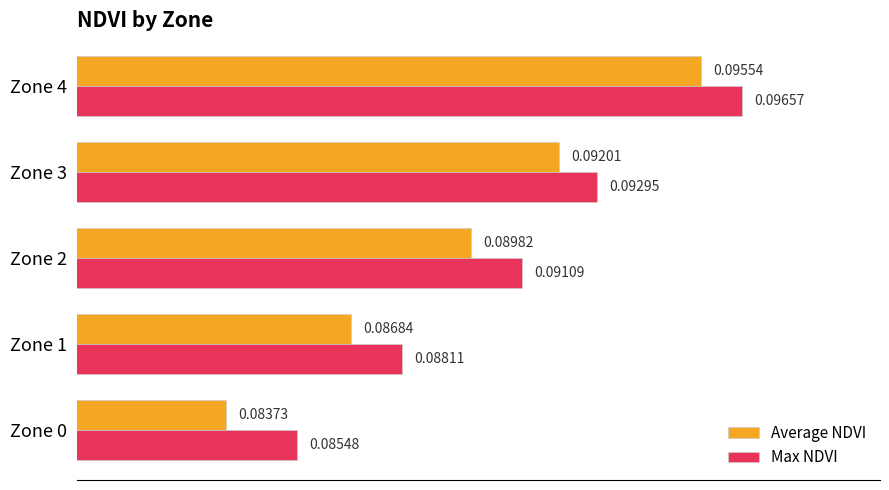

How many Max NDVI values are between 0 and 1?

5